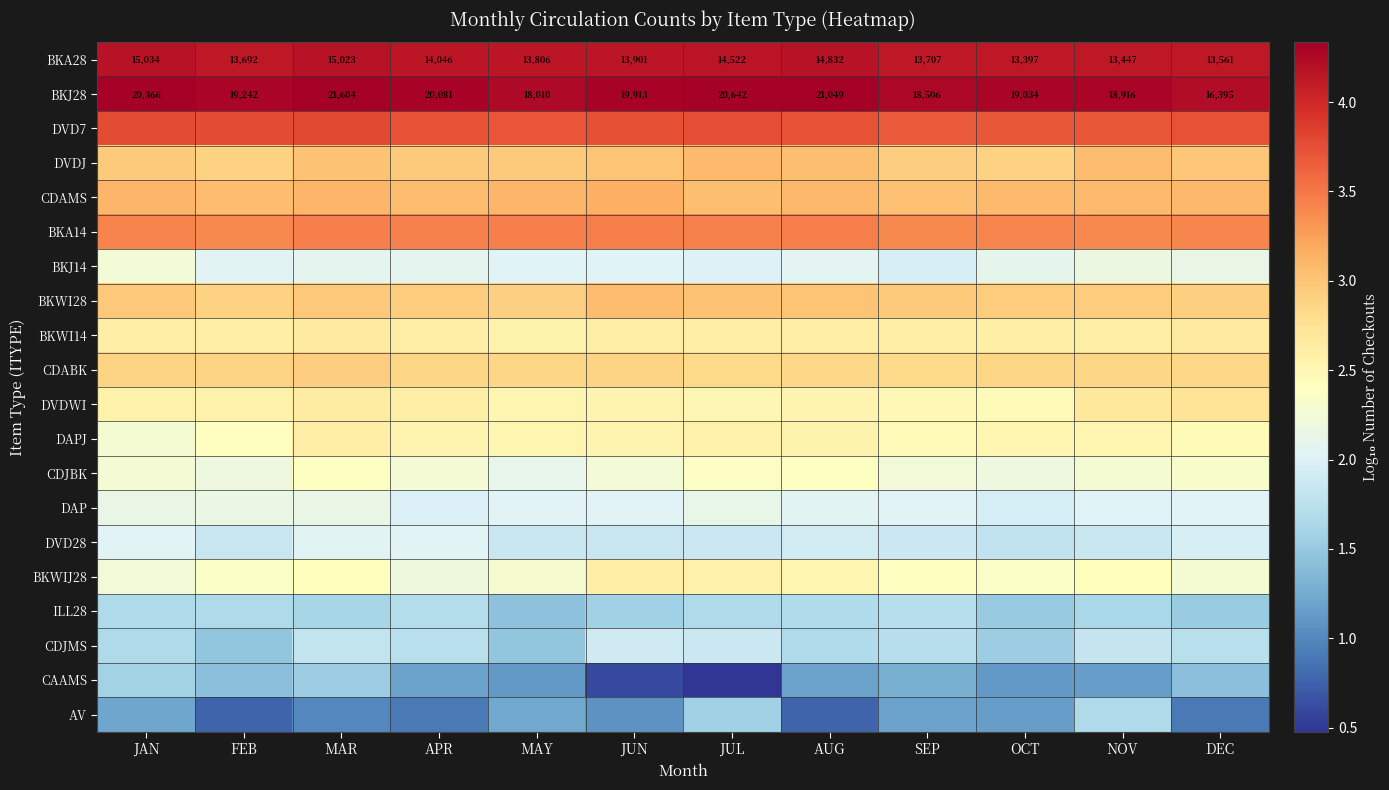

Where is BKA28 nearest to the value 14215?

APR